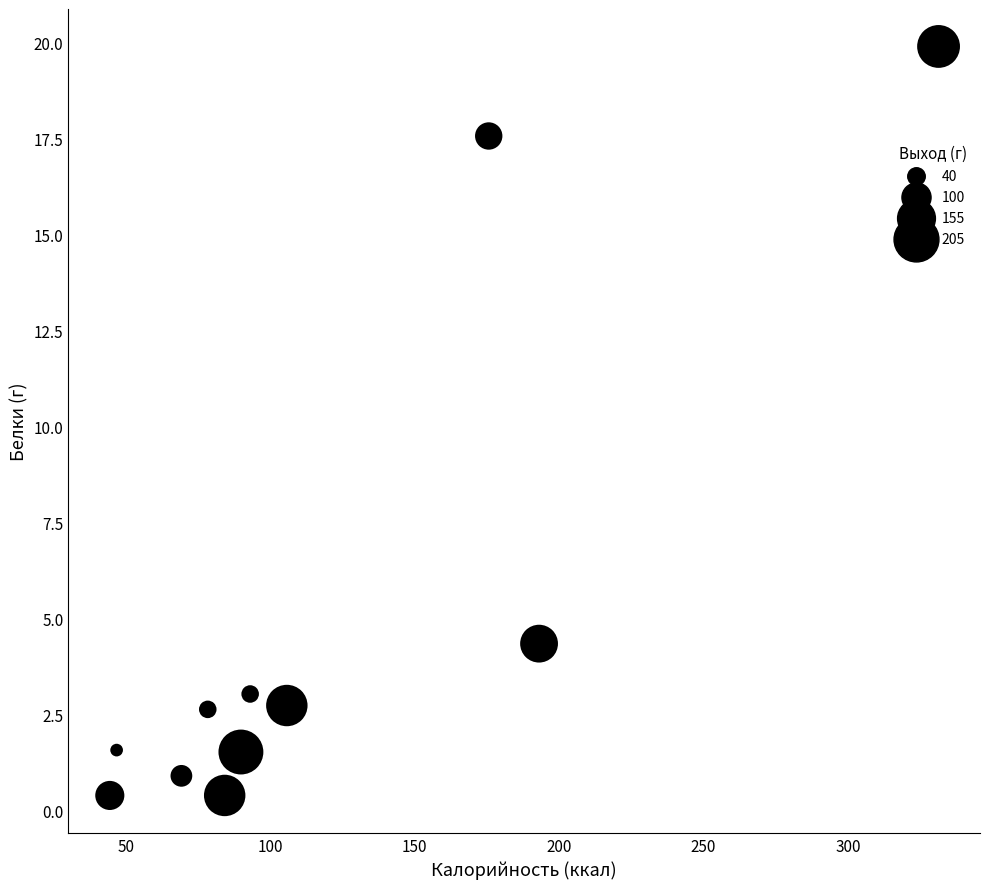

What is the average X value?

119.2